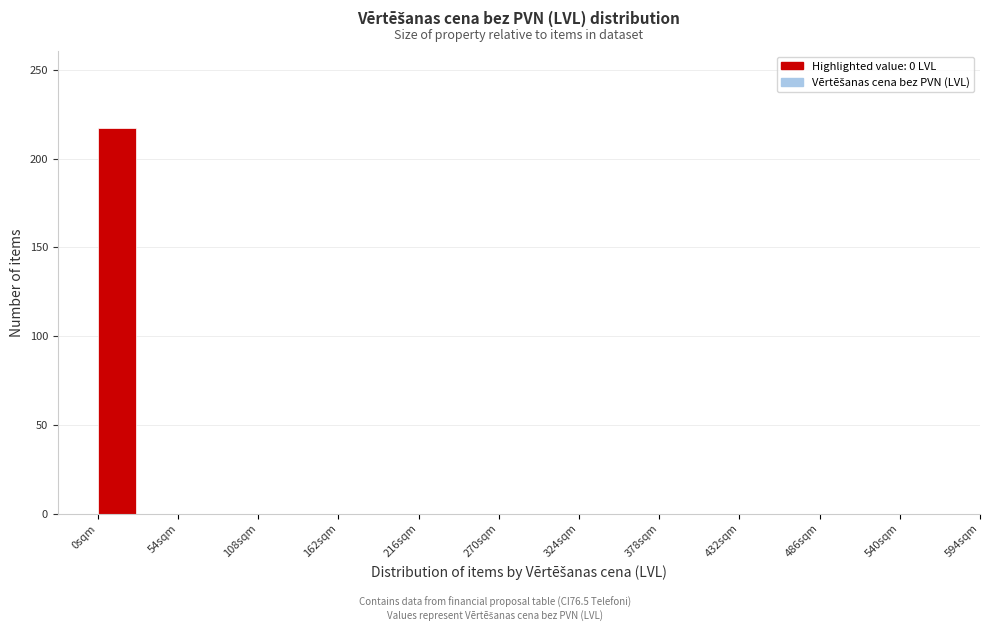

Read against the x-axis, roughly where is the centre of the tallest bar?

10